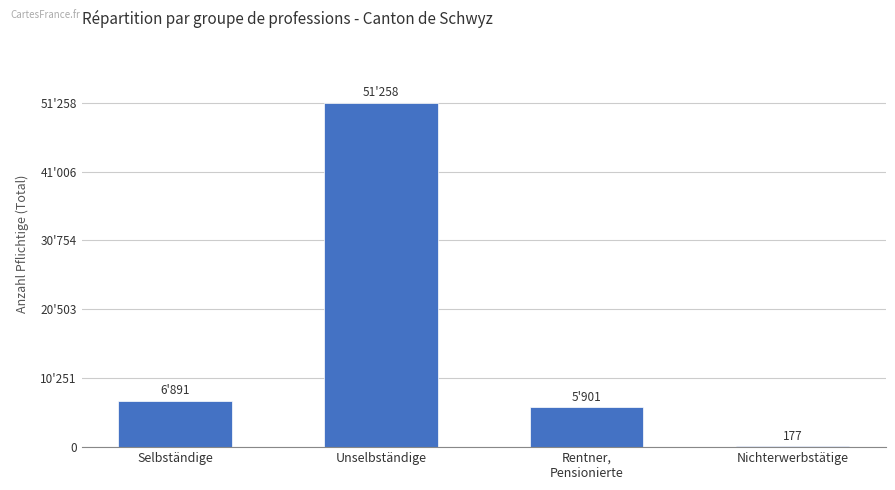

What is the change in value from Selbständige to Nichterwerbstätige?

-6714